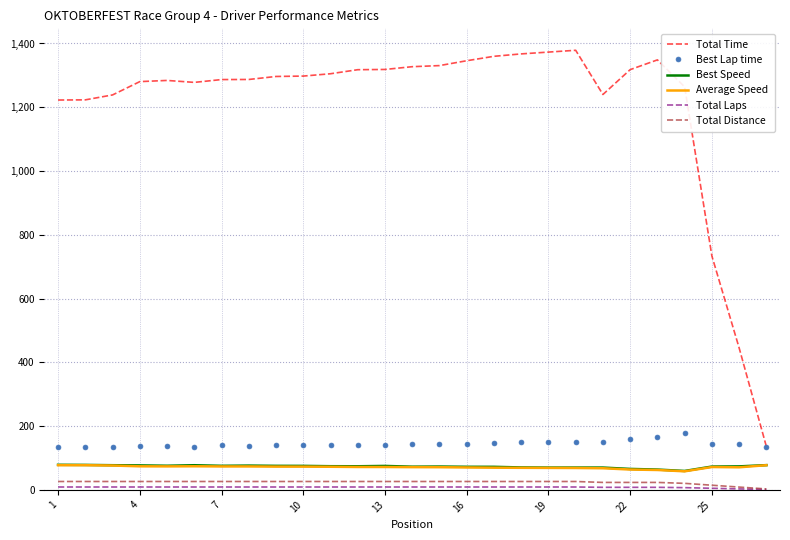

What is the maximum value shown in the chart?

1378.7